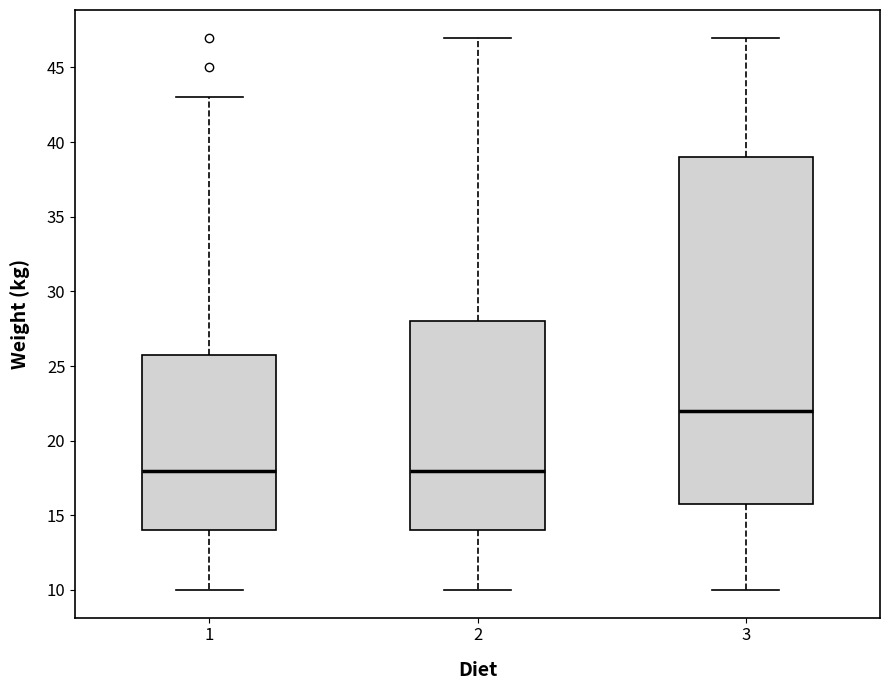

Reading left to right, read every box against the y-axis: the position of its median line, the range the box covers, and the ends of its whiskers. The values are not printed on the chart, so give them approximately, as read against the axis.

1: median 18, box 14 to 26, whiskers 10 to 43
2: median 18, box 14 to 28, whiskers 10 to 47
3: median 22, box 16 to 39, whiskers 10 to 47